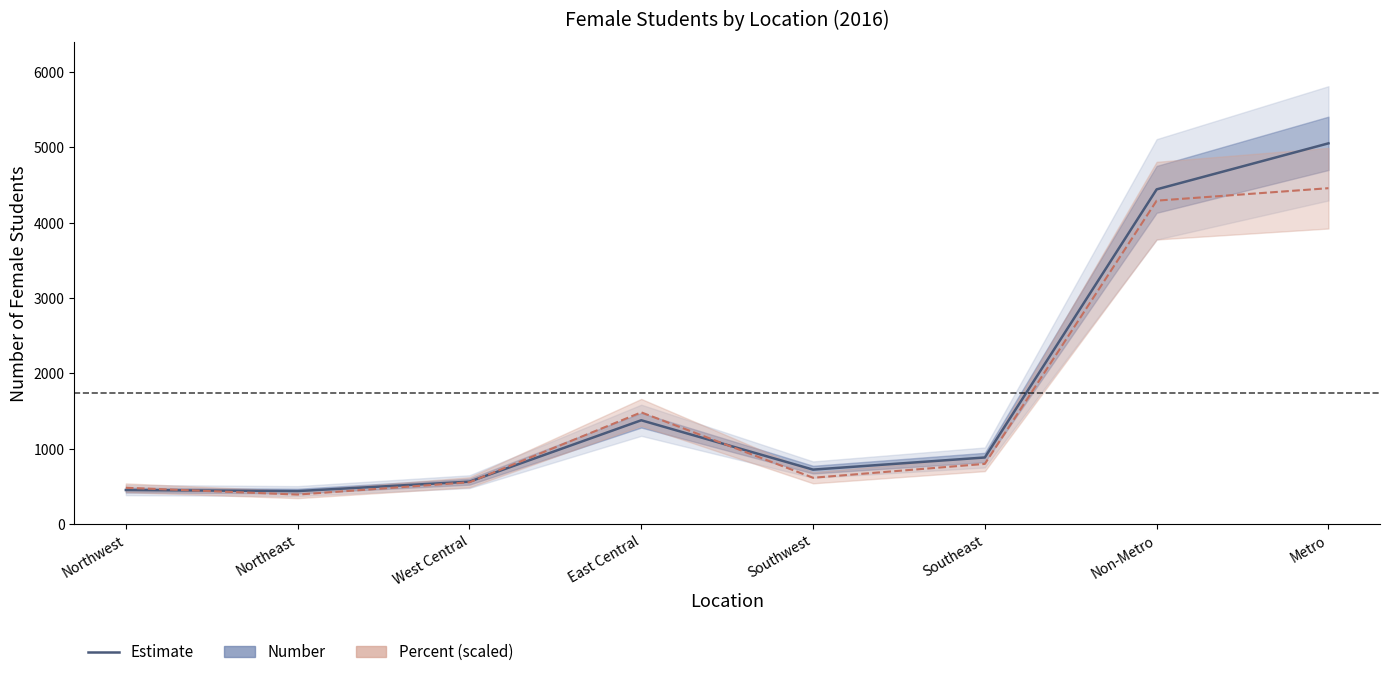

Where does the data first go above 885?

East Central